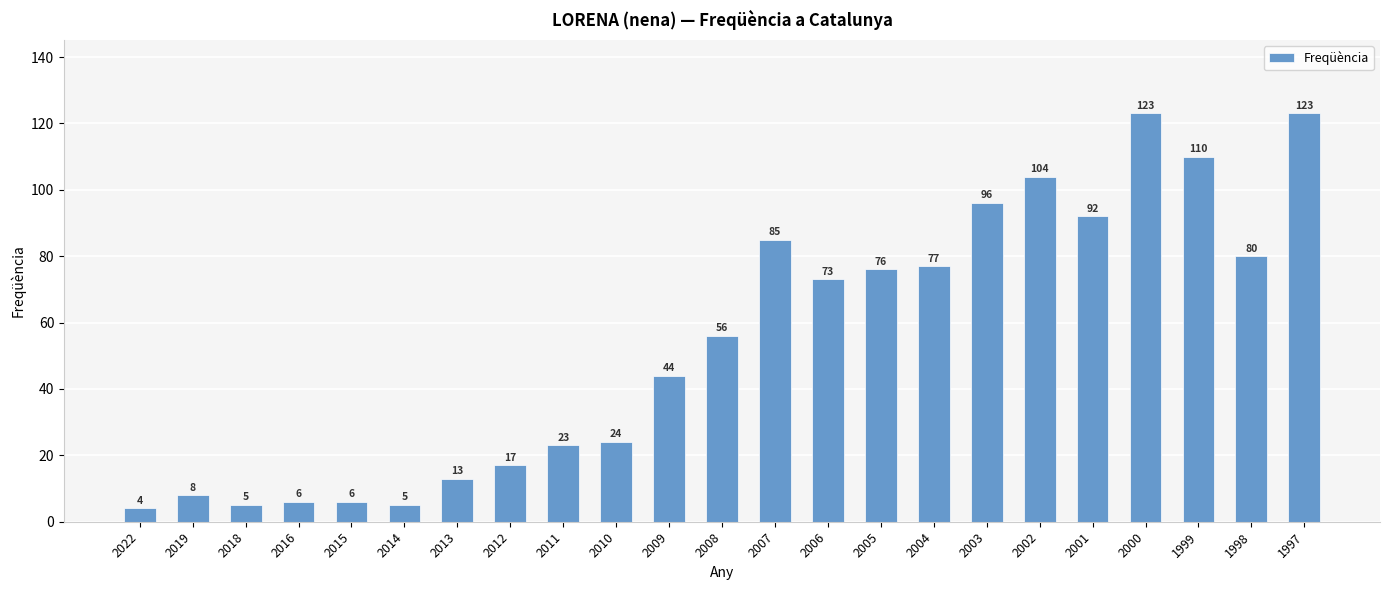

What is the difference between the second highest and second lowest values?

118